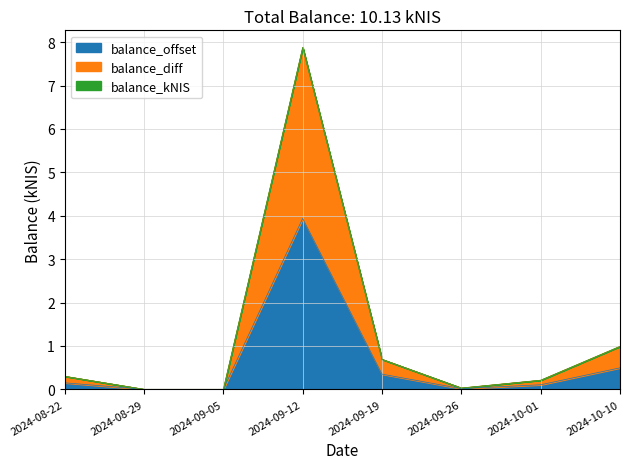

The balance_diff series shows 4.9 at 2024-09-05. True or false?

False